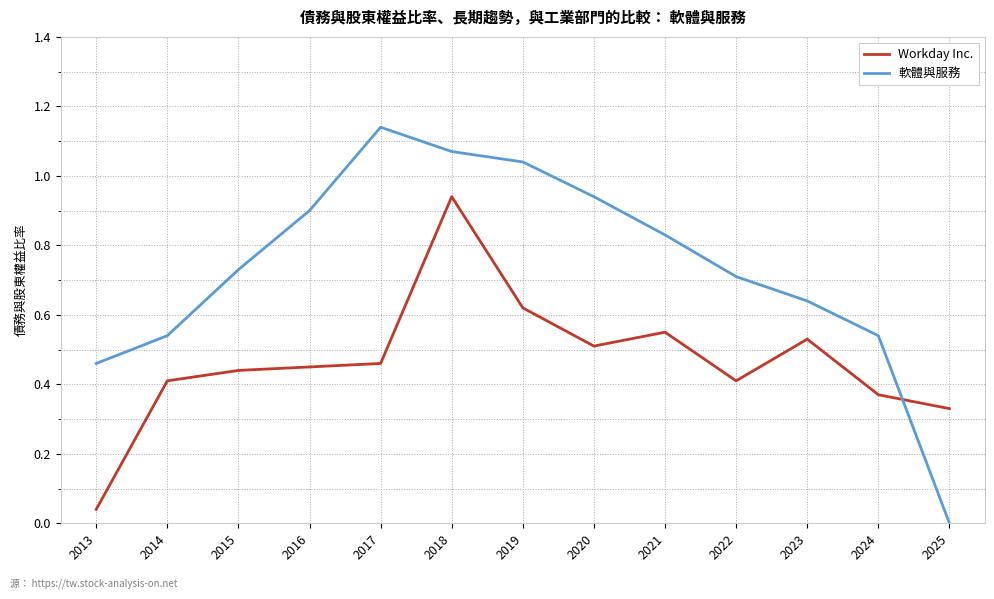

How many values in the 軟體與服務 series exceed 0?

12